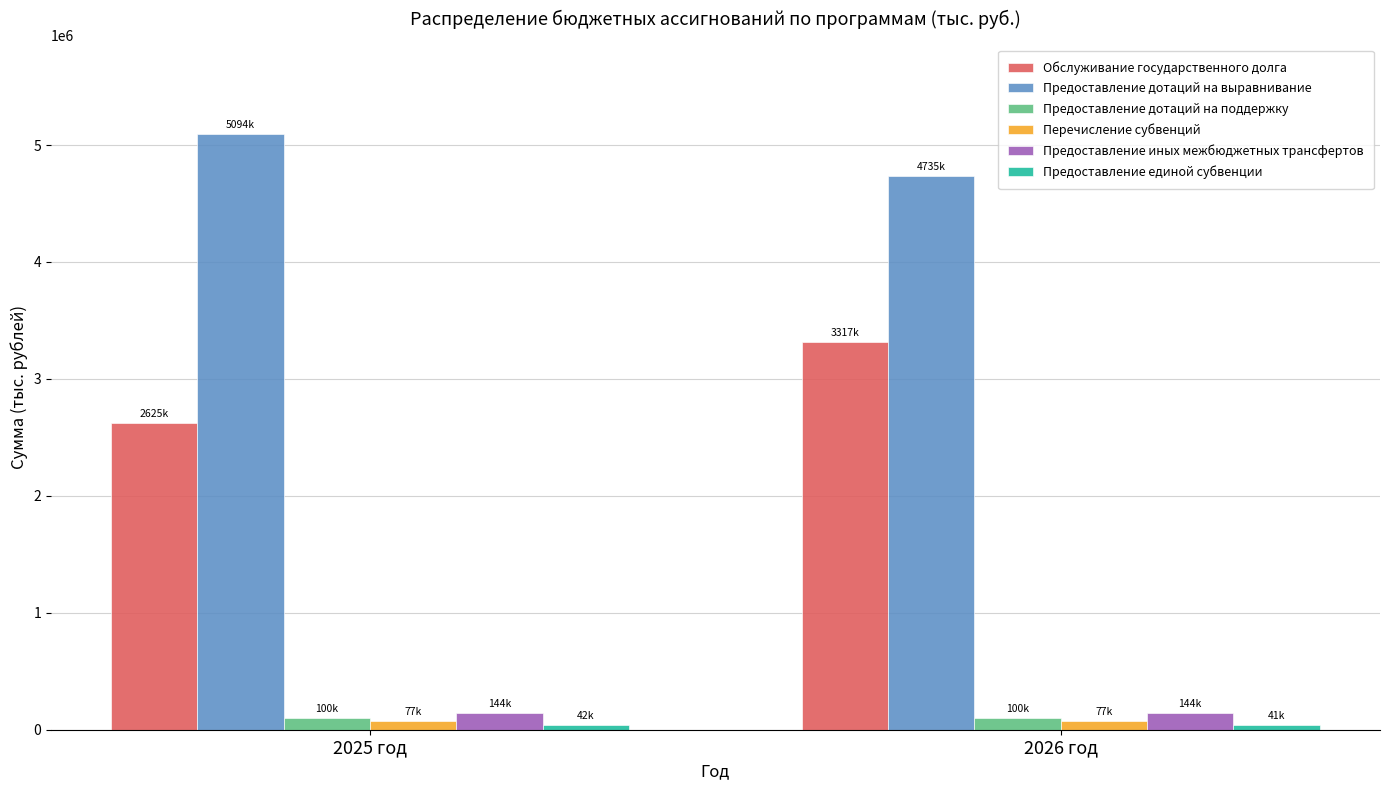

The value of Предоставление иных межбюджетных трансфертов at 2026 год is 143829.0. True or false?

True